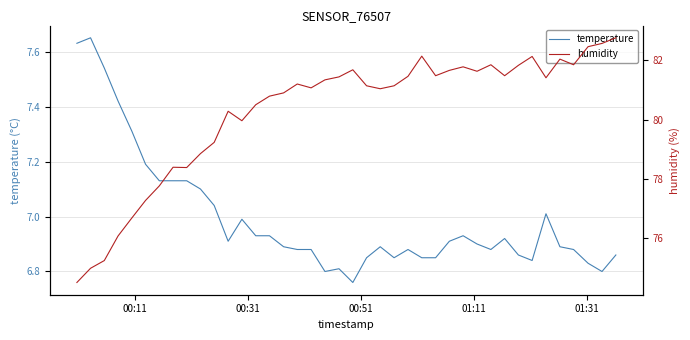

True or false: humidity and temperature cross at least once.

False